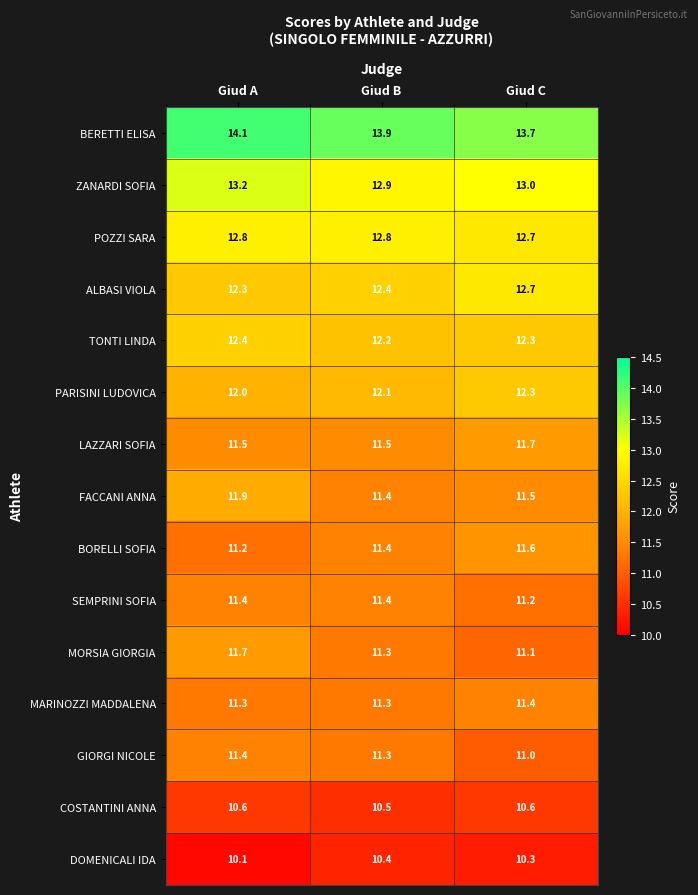

Is it true that DOMENICALI IDA equals 10.4 at Giud B?

True